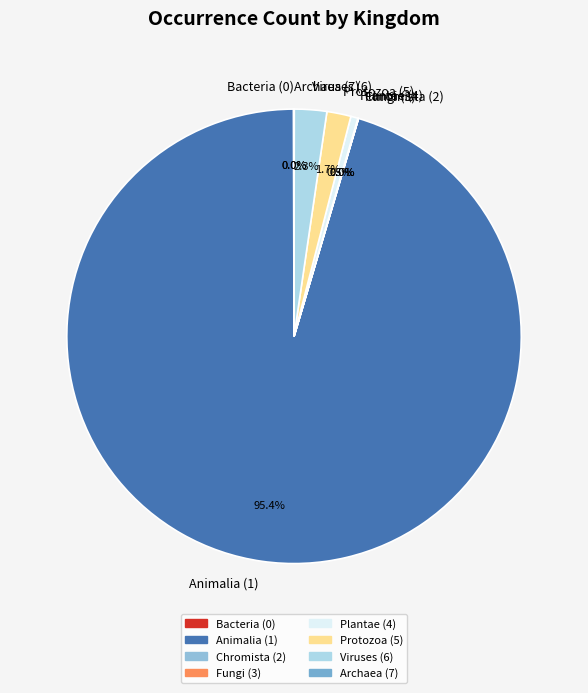

What is the largest slice in the pie chart?

Animalia (1)